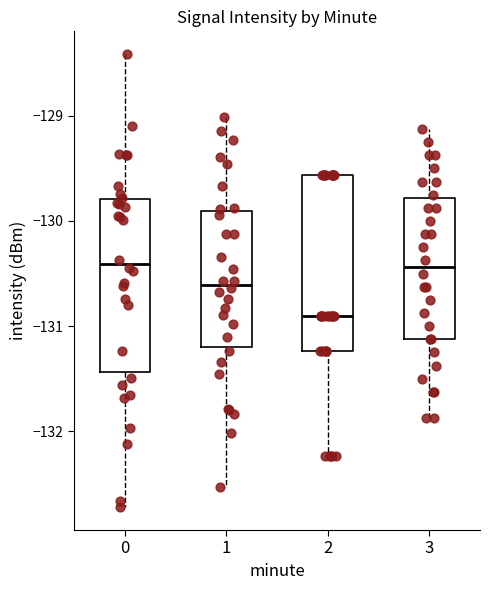

Which box has the lowest median line?

2